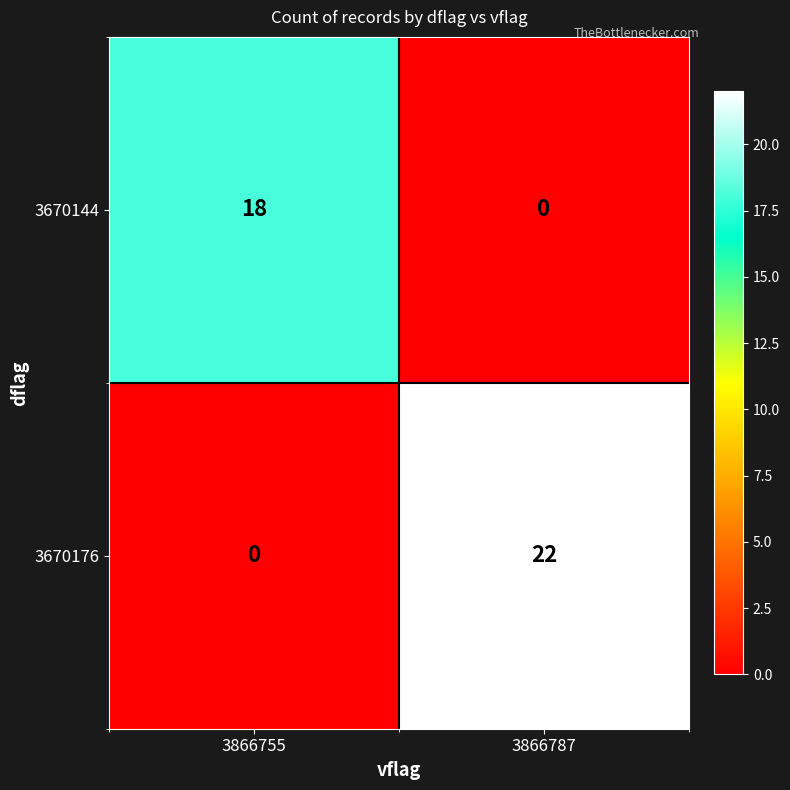

What is the total value across all series at 3866787?

22